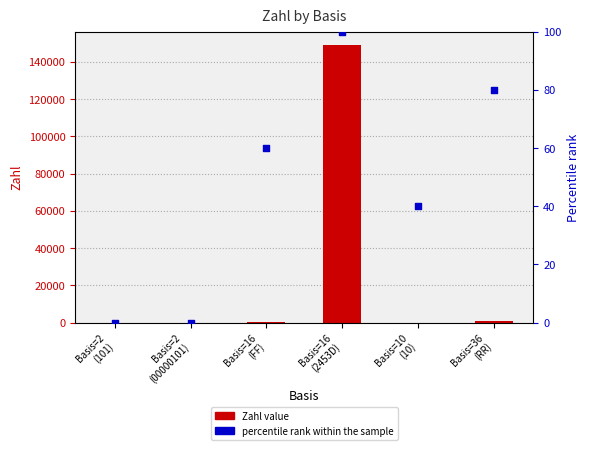

Which series reaches the minimum Y coordinate?

percentile rank within the sample